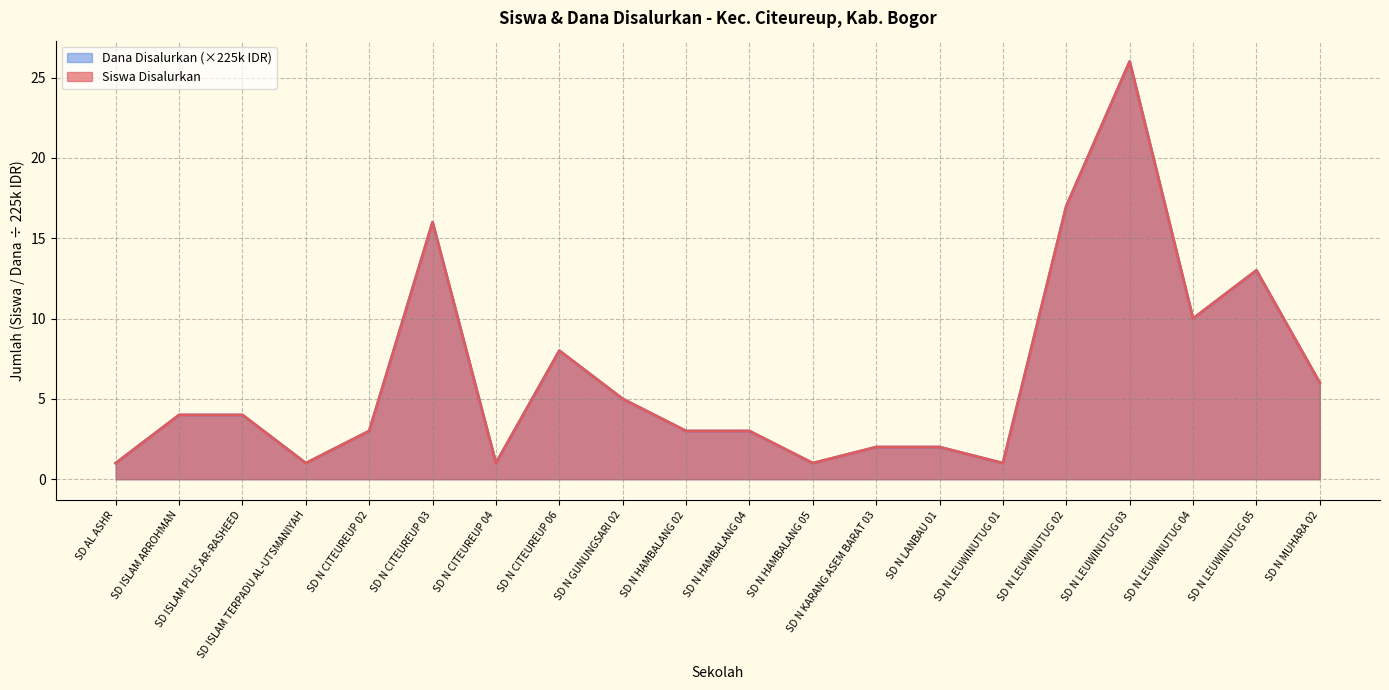

What is the label of the 8th point from the left?

SD N CITEUREUP 06